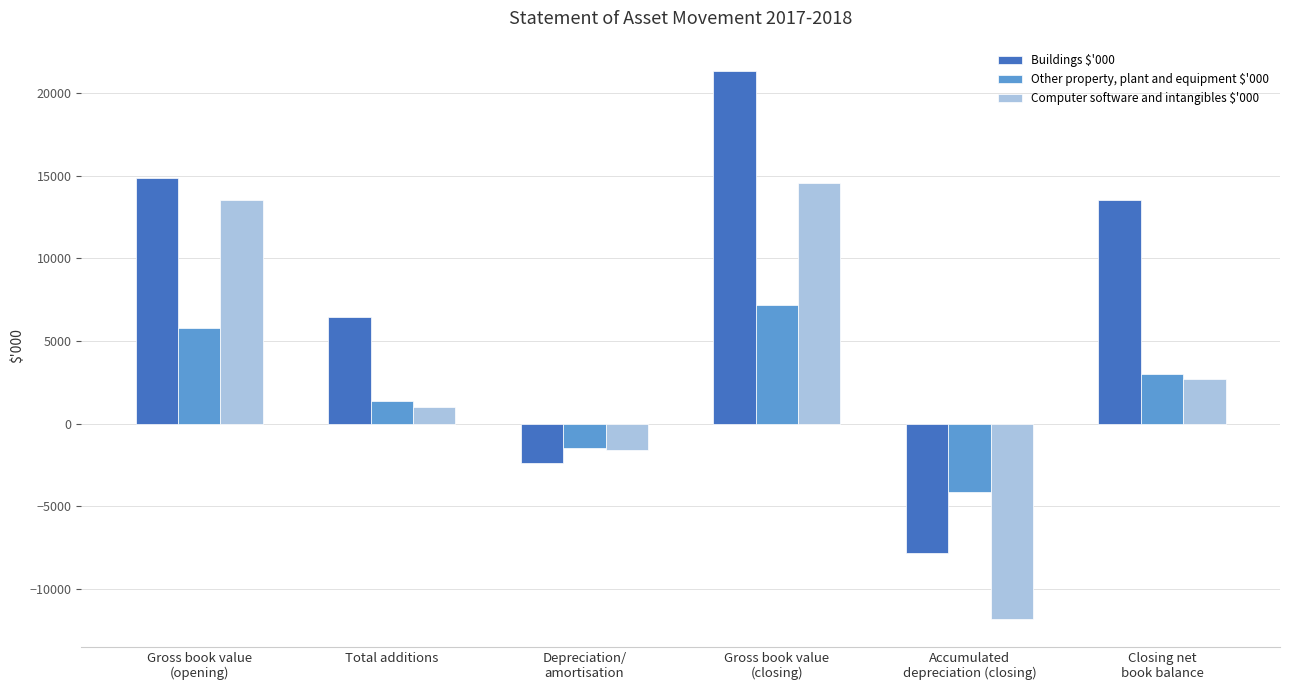

At which category is the sum across all series the highest?

Gross book value
(closing)